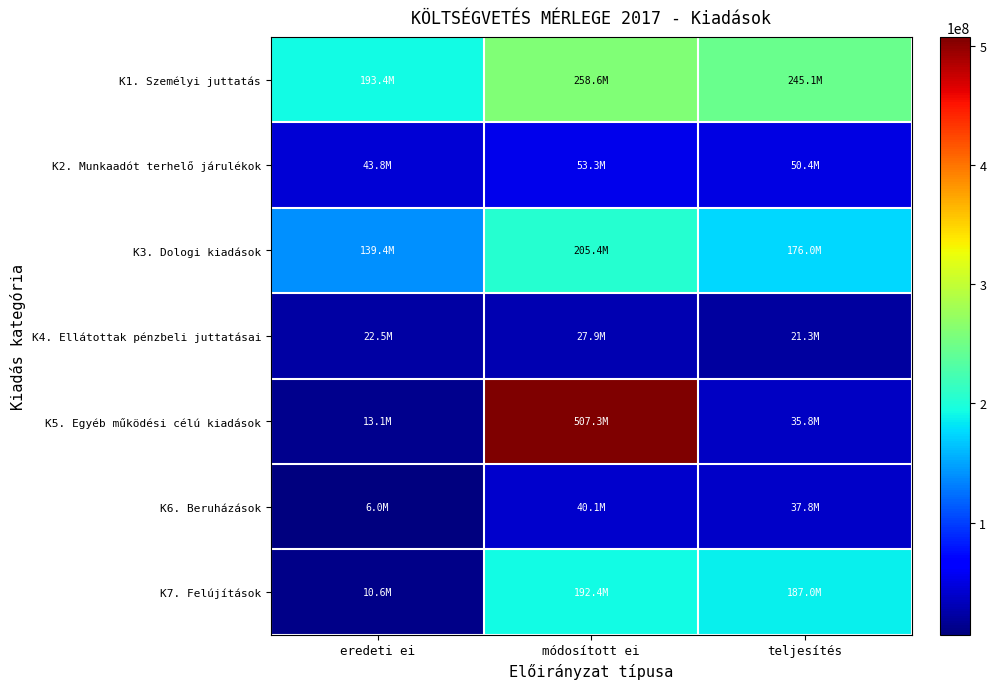

At which category is the sum across all series the highest?

módosított ei